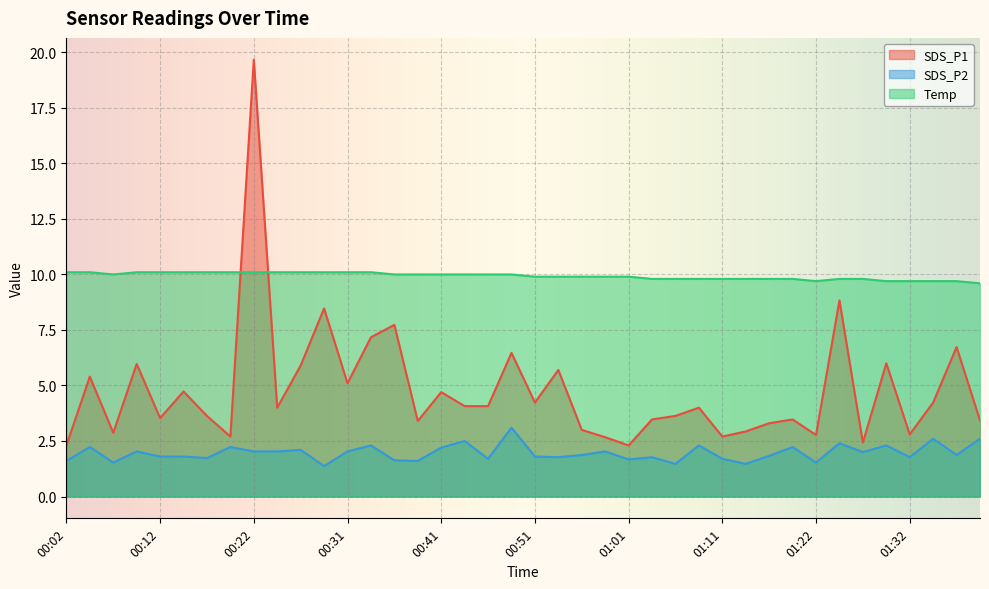

What are all the series names shown in the legend?

SDS_P1, SDS_P2, Temp